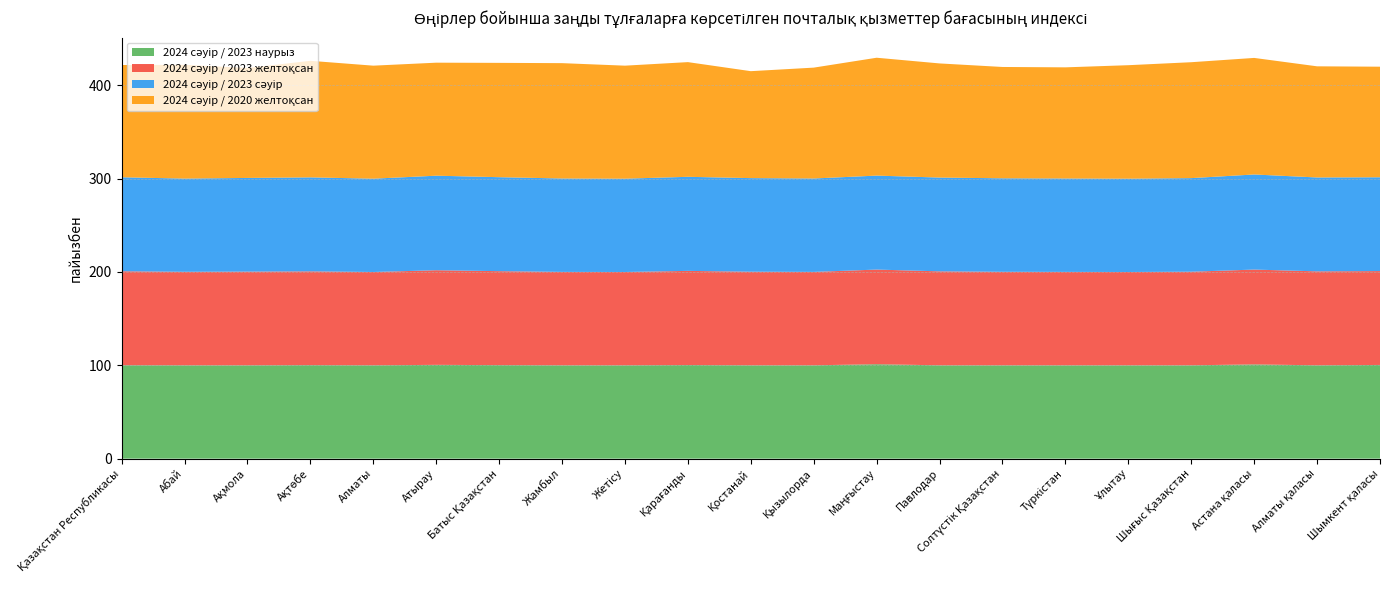

Reading left to right, list all the values displayed in this chart.

2024 сәуір / 2023 наурыз: 100.1	100.0	100.0	100.2	100.0	100.5	100.2	100.0	100.0	100.3	100.0	100.0	101.2	100.0	100.0	100.0	100.0	100.0	101.0	100.0	100.4
2024 сәуір / 2023 желтоқсан: 100.7	100.2	100.4	100.5	100.0	101.4	100.7	100.1	100.0	100.9	100.3	100.1	101.4	100.7	100.2	100.1	100.0	100.3	101.6	100.7	100.6
2024 сәуір / 2023 сәуір: 100.7	99.9	100.4	100.7	100.0	101.3	100.7	100.1	100.0	100.8	100.3	100.1	100.7	100.5	100.2	100.1	100.0	100.3	101.9	100.6	100.5
2024 сәуір / 2020 желтоқсан: 120.3	121.9	117.8	124.9	121.1	121.1	122.5	123.6	121.1	122.9	114.6	118.8	126.3	122.3	119.3	119.1	121.6	124.2	124.9	119.1	118.5